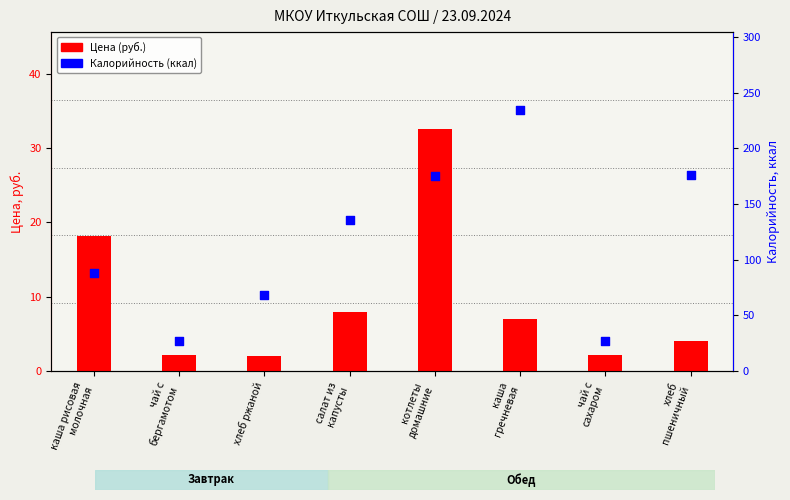

What are all the series names shown in the legend?

Цена (руб.), Калорийность (ккал)